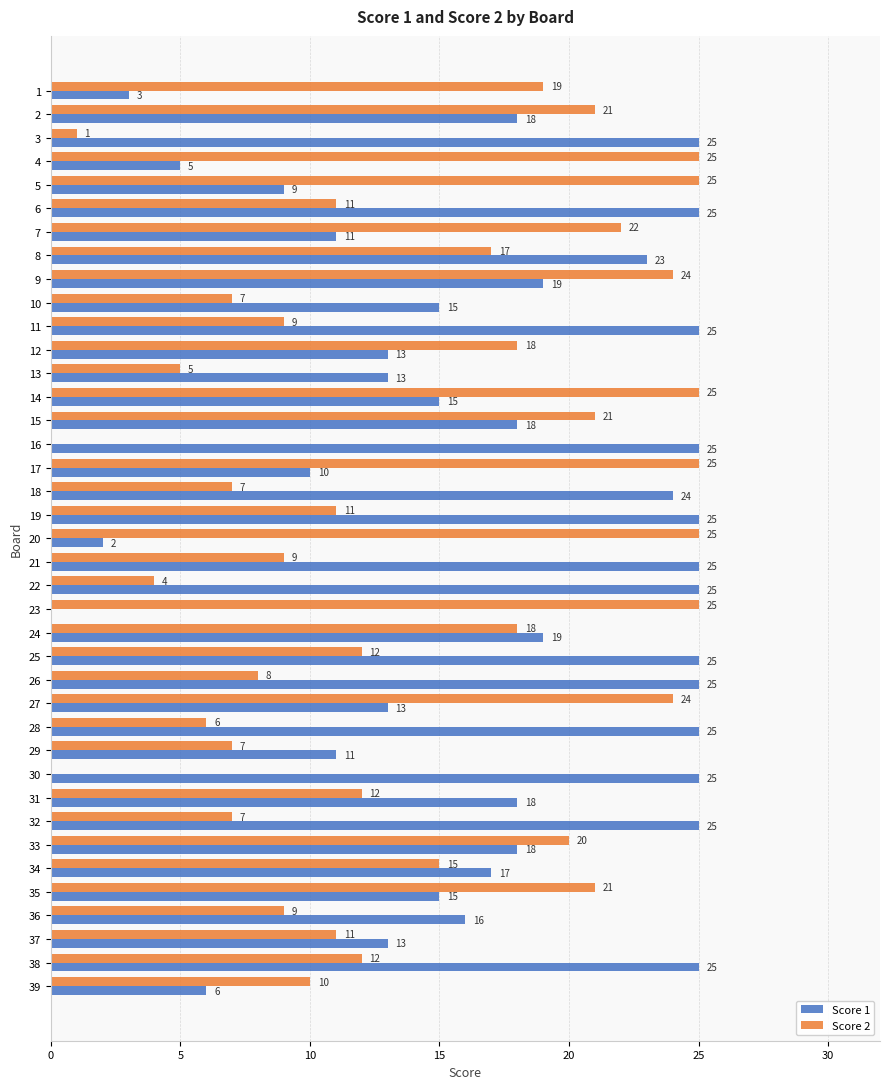

What is the approximate value of Score 2 at 4?

25